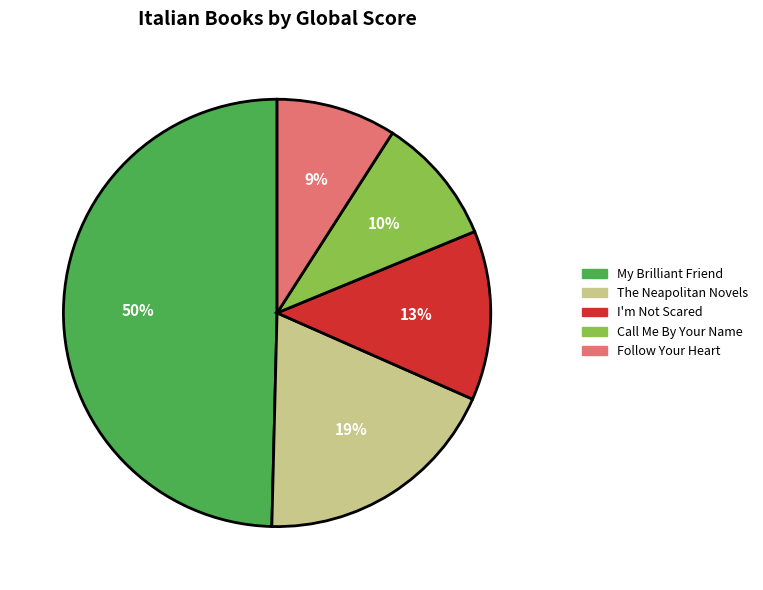

How many slices are in this pie chart?

5